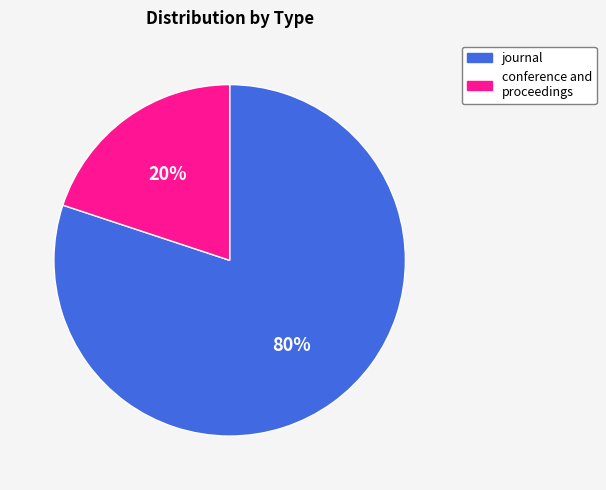

Which has a higher value, conference and proceedings or journal?

journal